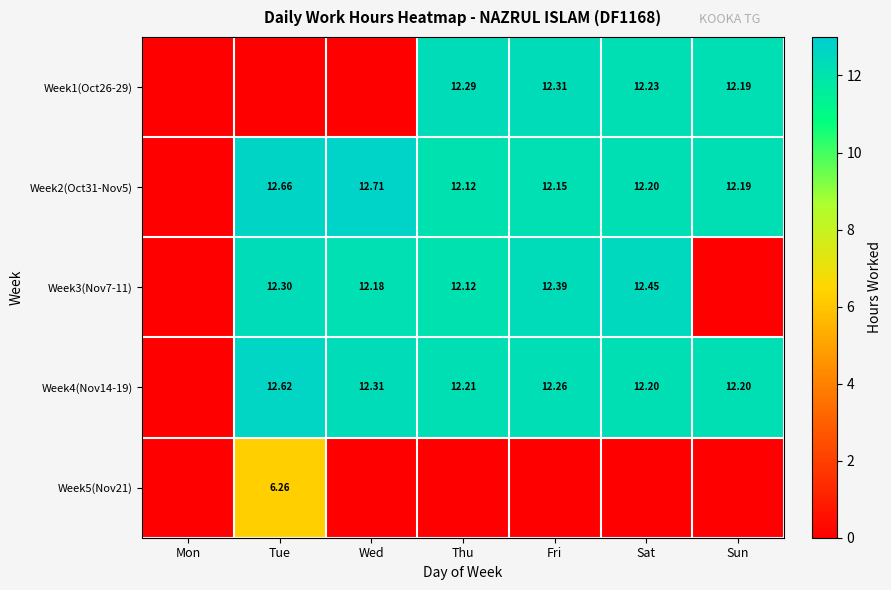

What is the highest value of the Week1(Oct26-29) series?

12.3